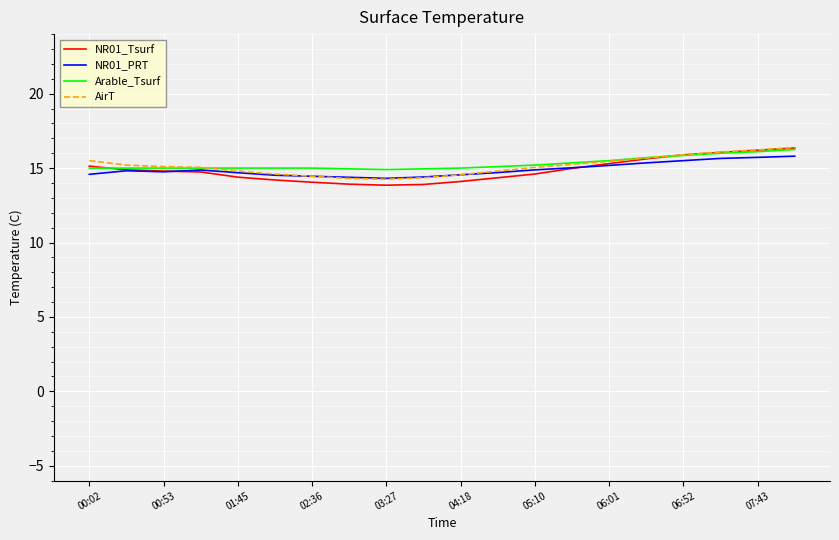

Which series has the largest range (max minus min)?

NR01_Tsurf